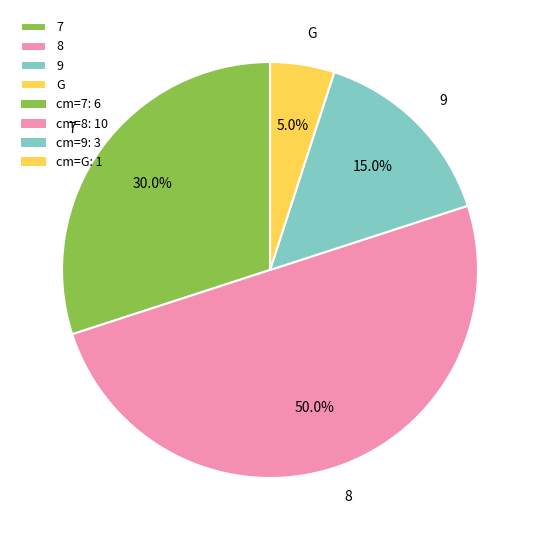

To the nearest percent, what is the average slice percentage?

25%